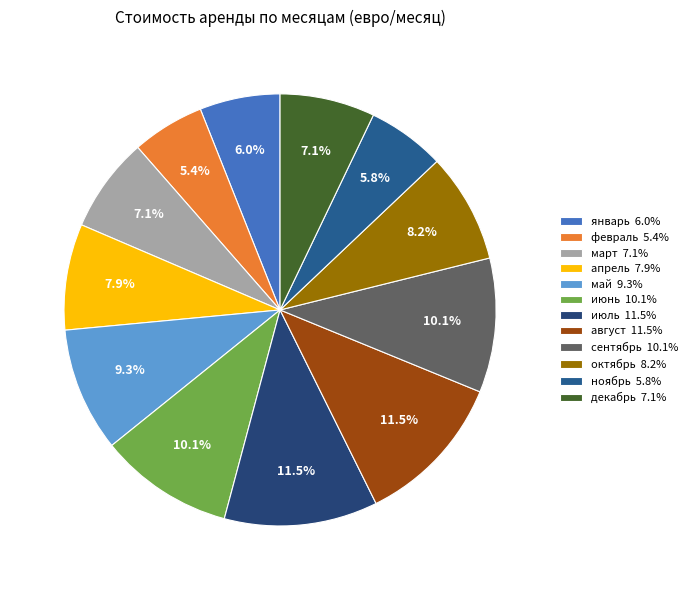

Is март the majority of the pie?

No